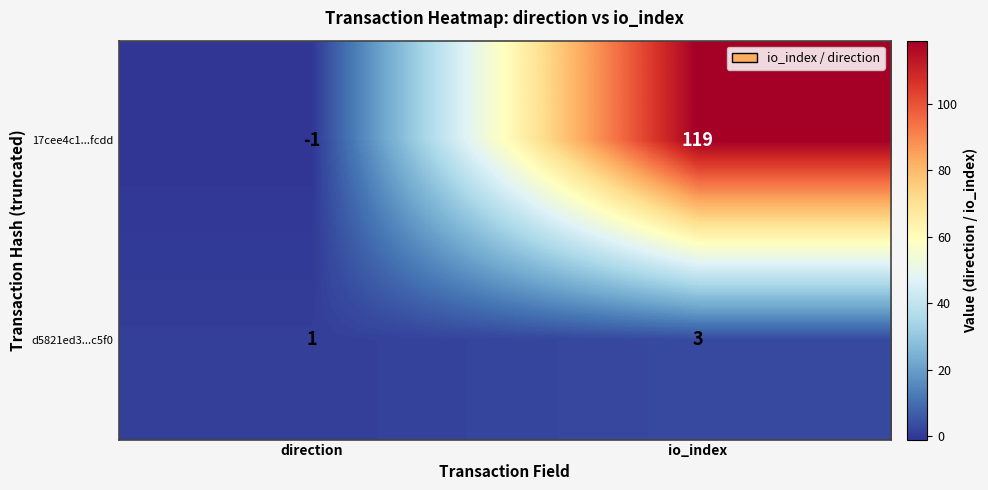

What is the spread (max minus min) of values at io_index?

116